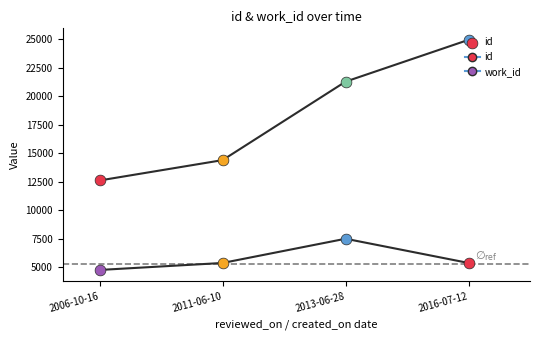

Is the value of work_id at 2016-07-12 greater than the value of id at 2016-07-12?

No